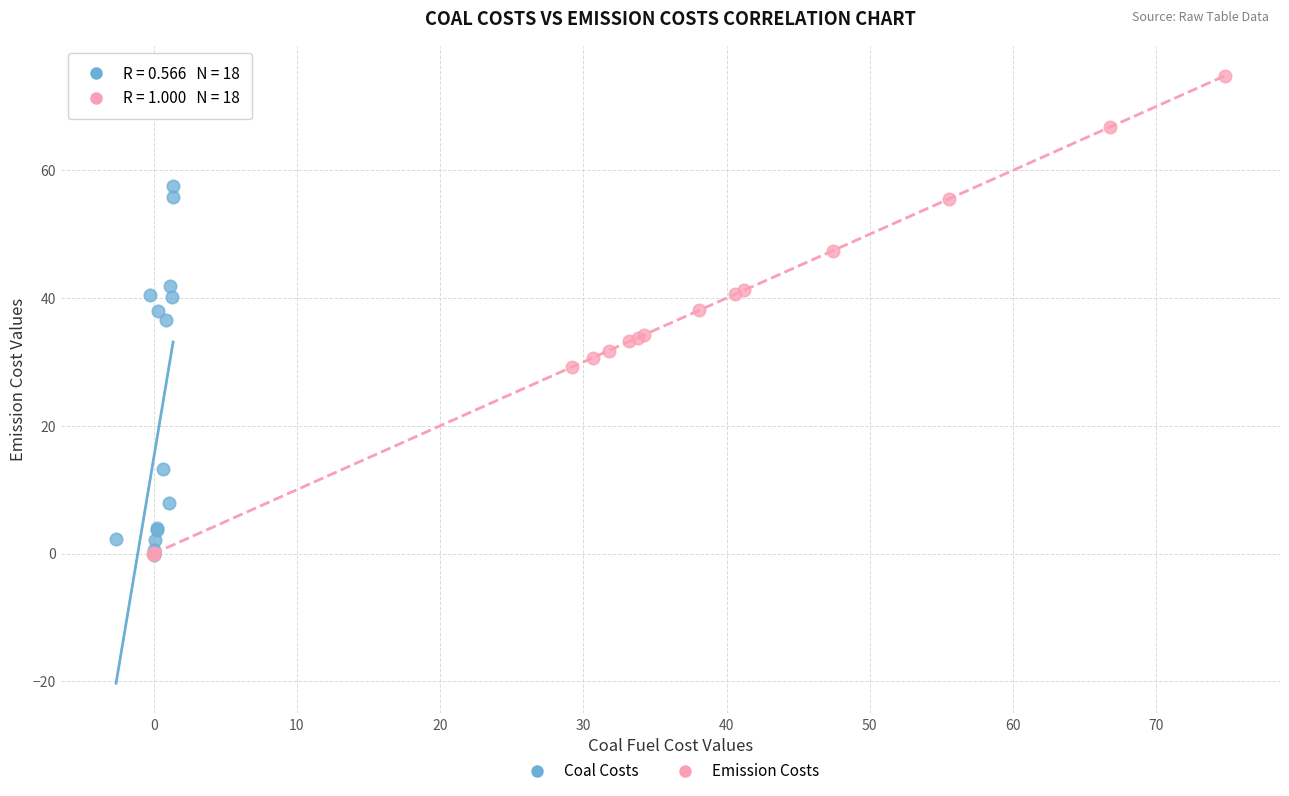

Which series has the widest spread of Y values?

Emission Costs